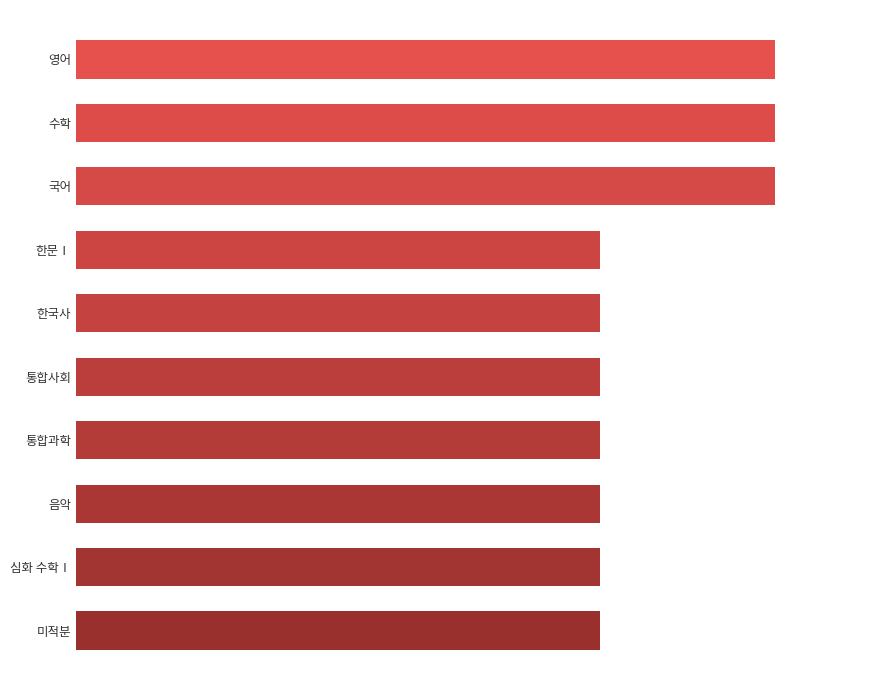

Are the bars horizontal?

Yes